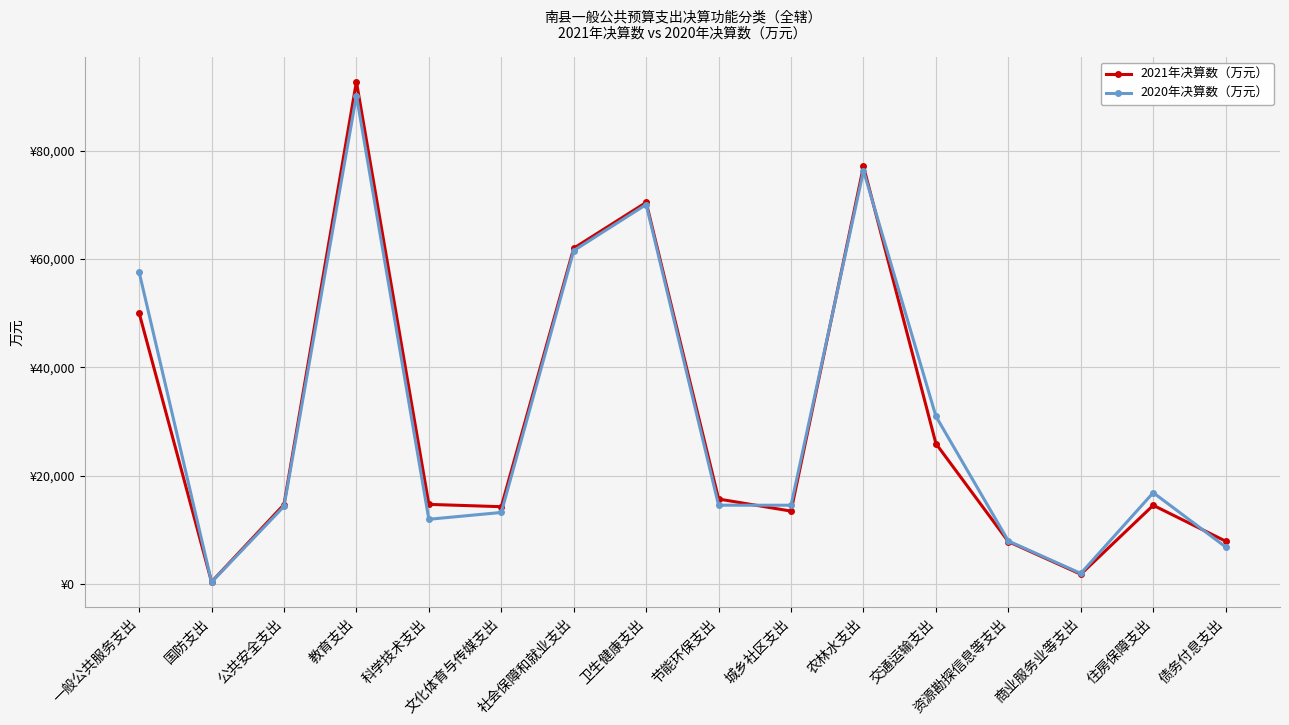

What are all the series names shown in the legend?

2021年决算数（万元）, 2020年决算数（万元）